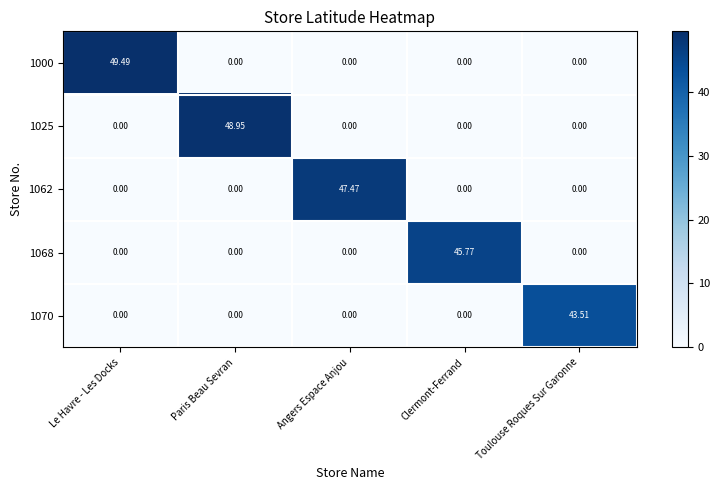

At which category is the sum across all series the highest?

Le Havre - Les Docks